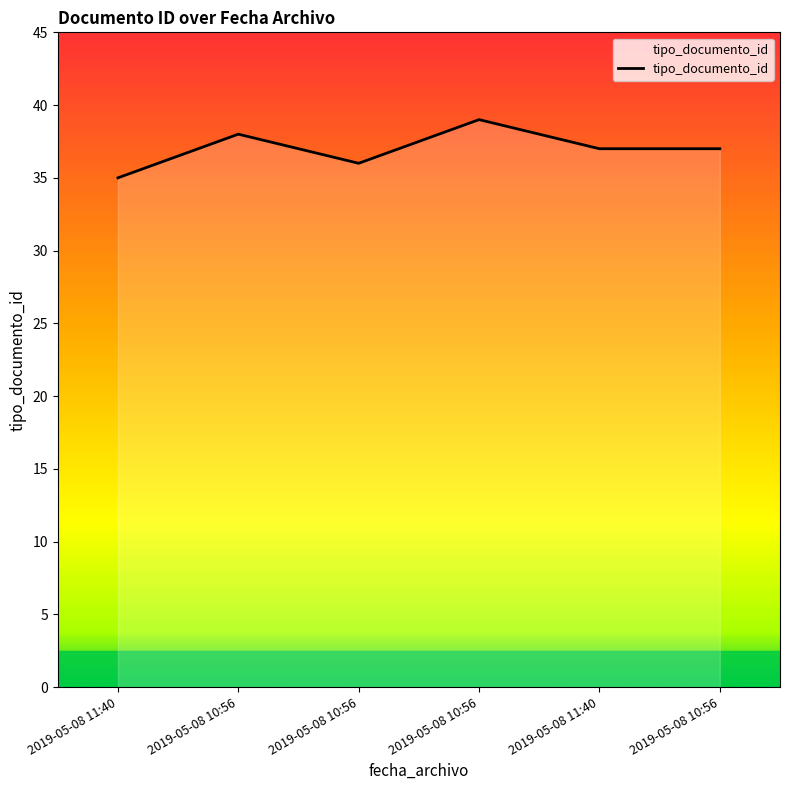

The value at 2019-05-08 10:56 is 14. True or false?

False